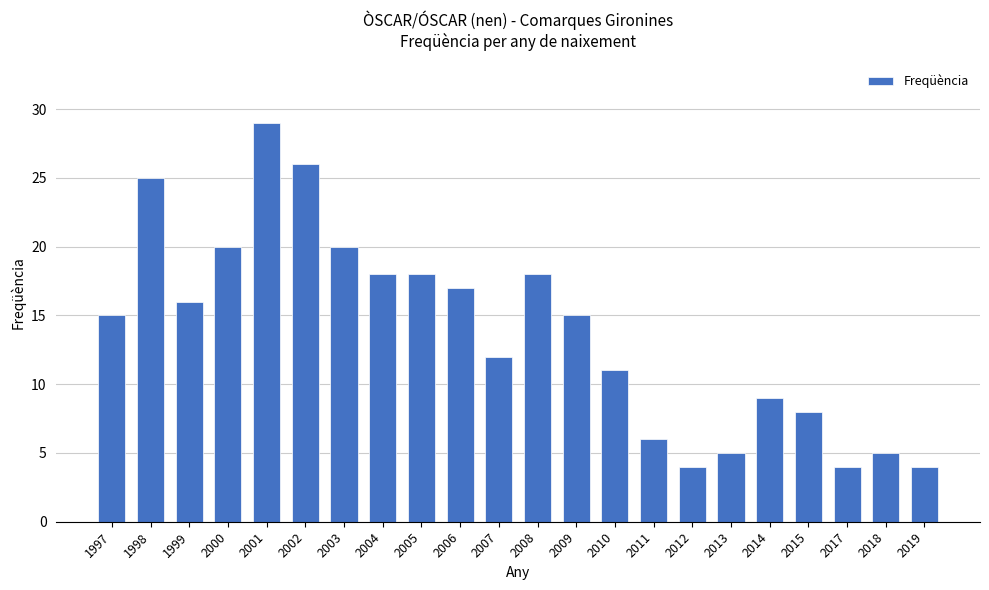

Which category has the highest value across all series?

2001